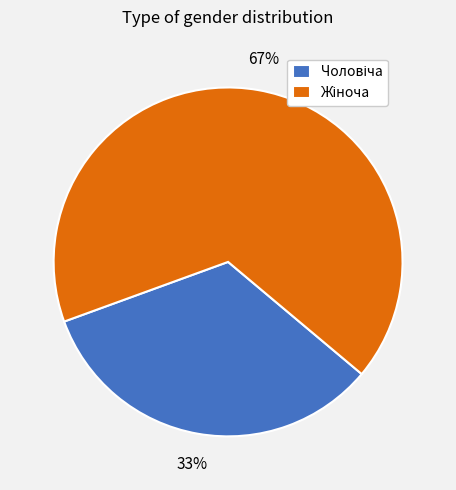

How many segments does this pie chart have?

2